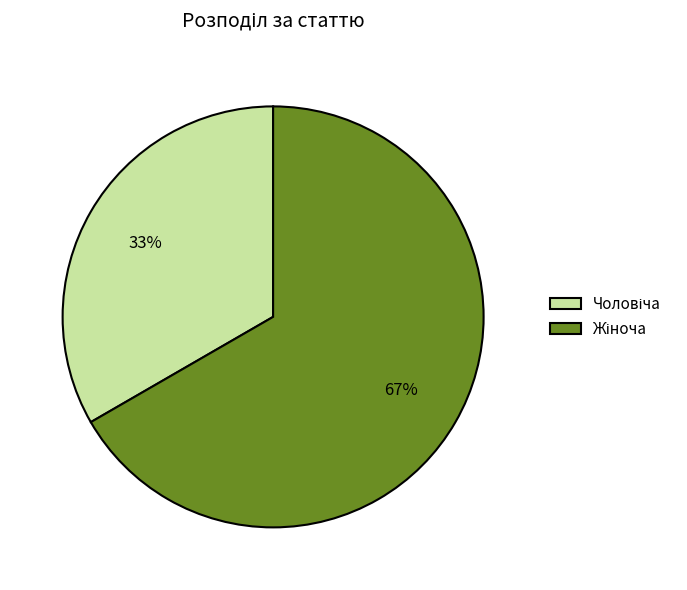

Count the number of slices in the pie.

2